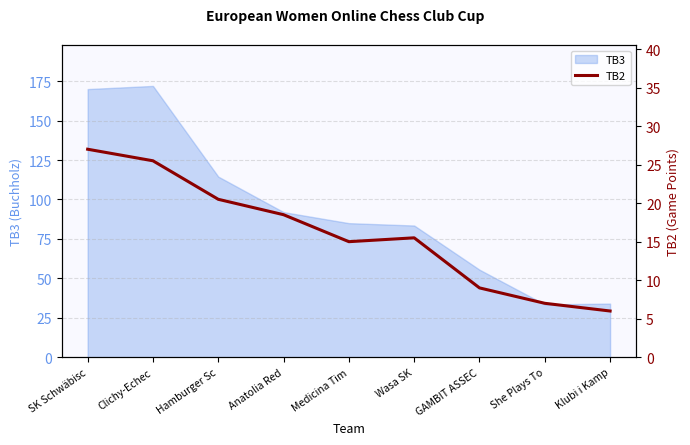

What is the smallest value displayed?

6.0